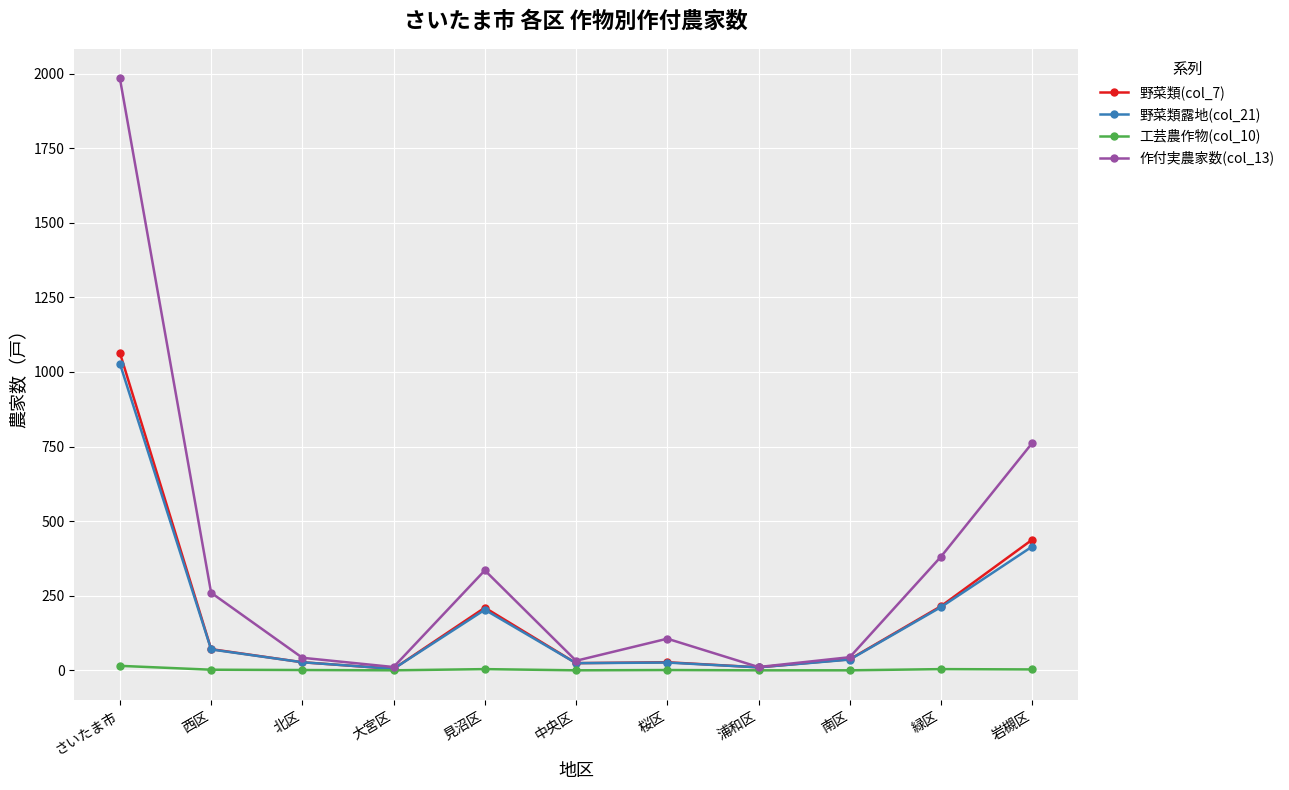

What is the label of the 10th point from the left?

緑区